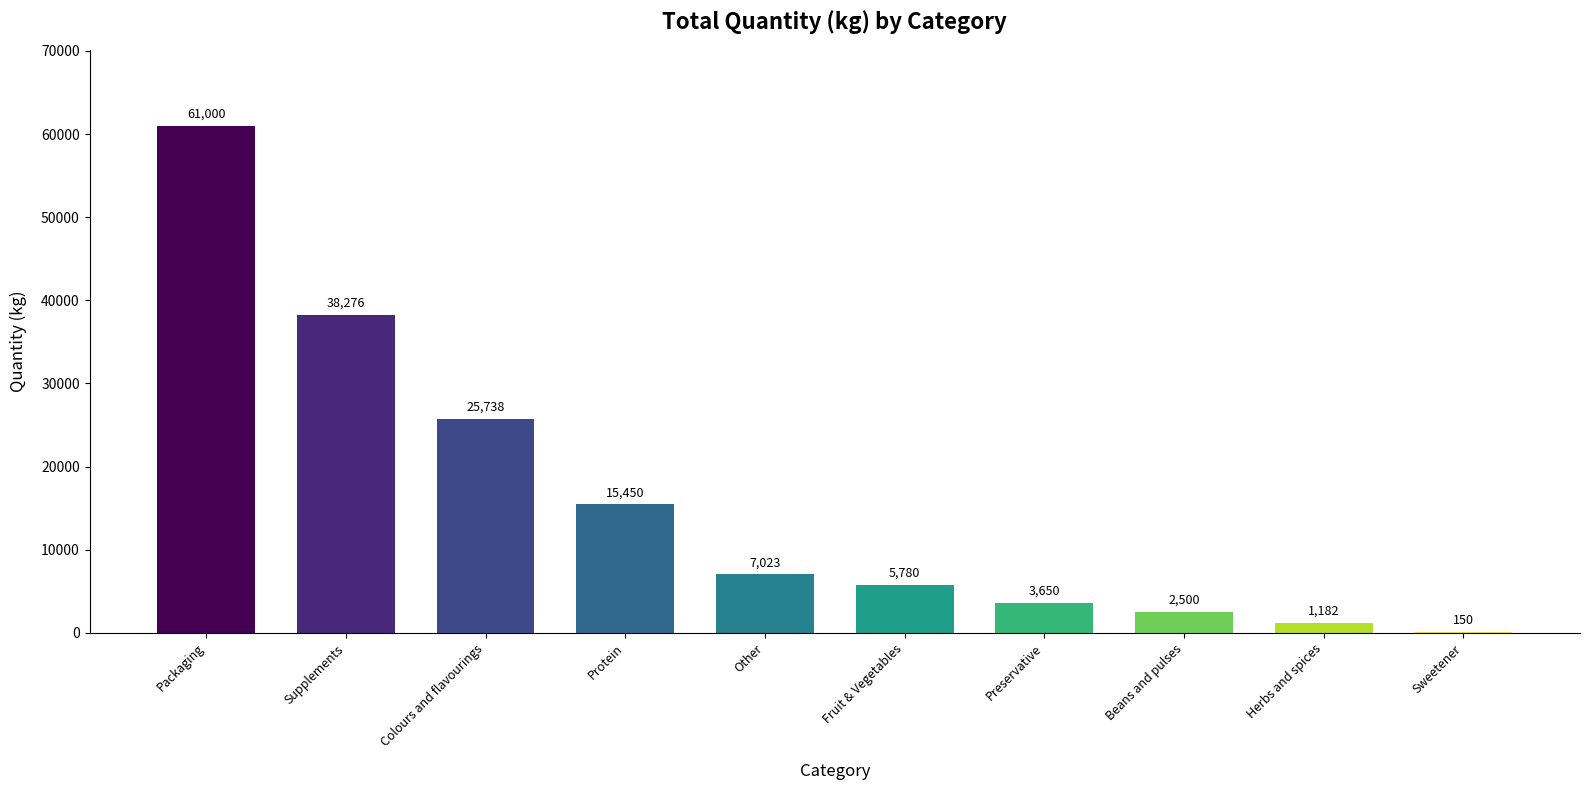

At which label does the data first exceed 7023?

Packaging